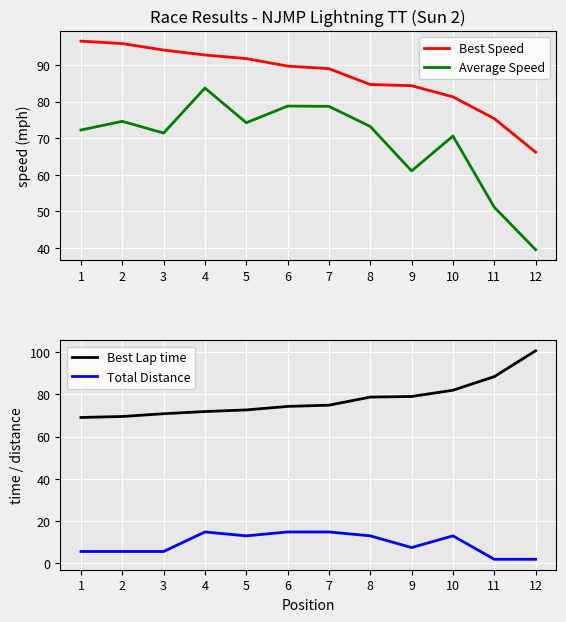

Where do Average Speed and Best Lap time first cross each other?

7 and 8